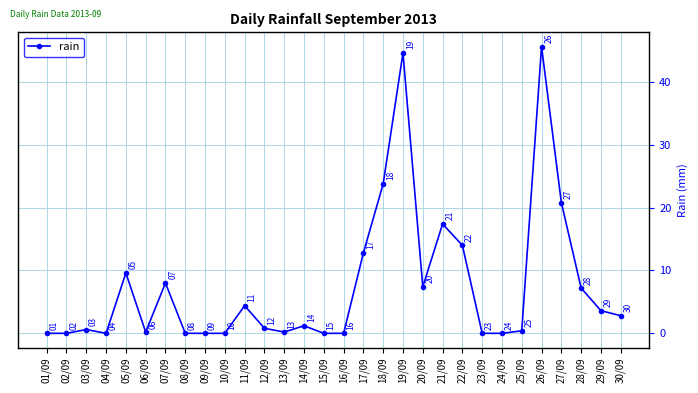

What is the approximate value at 19/09?

44.6